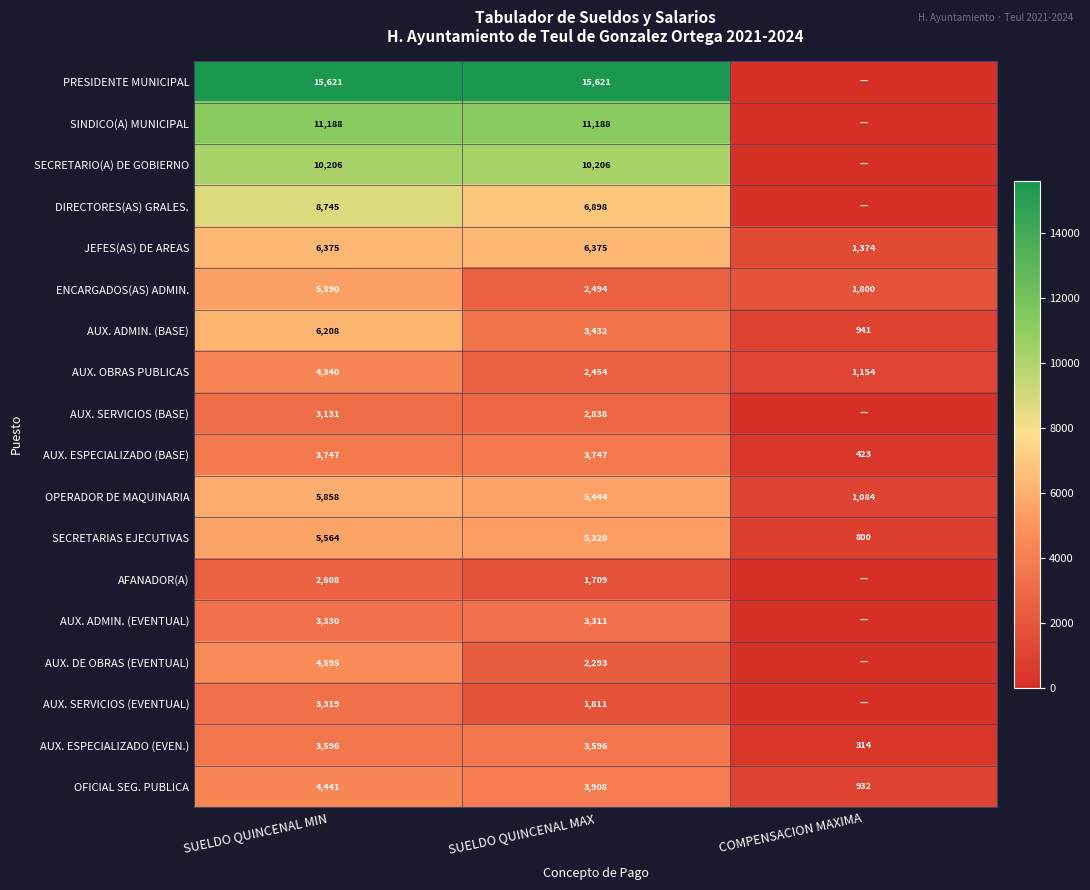

At which category does the chart reach its minimum across all series?

COMPENSACION MAXIMA